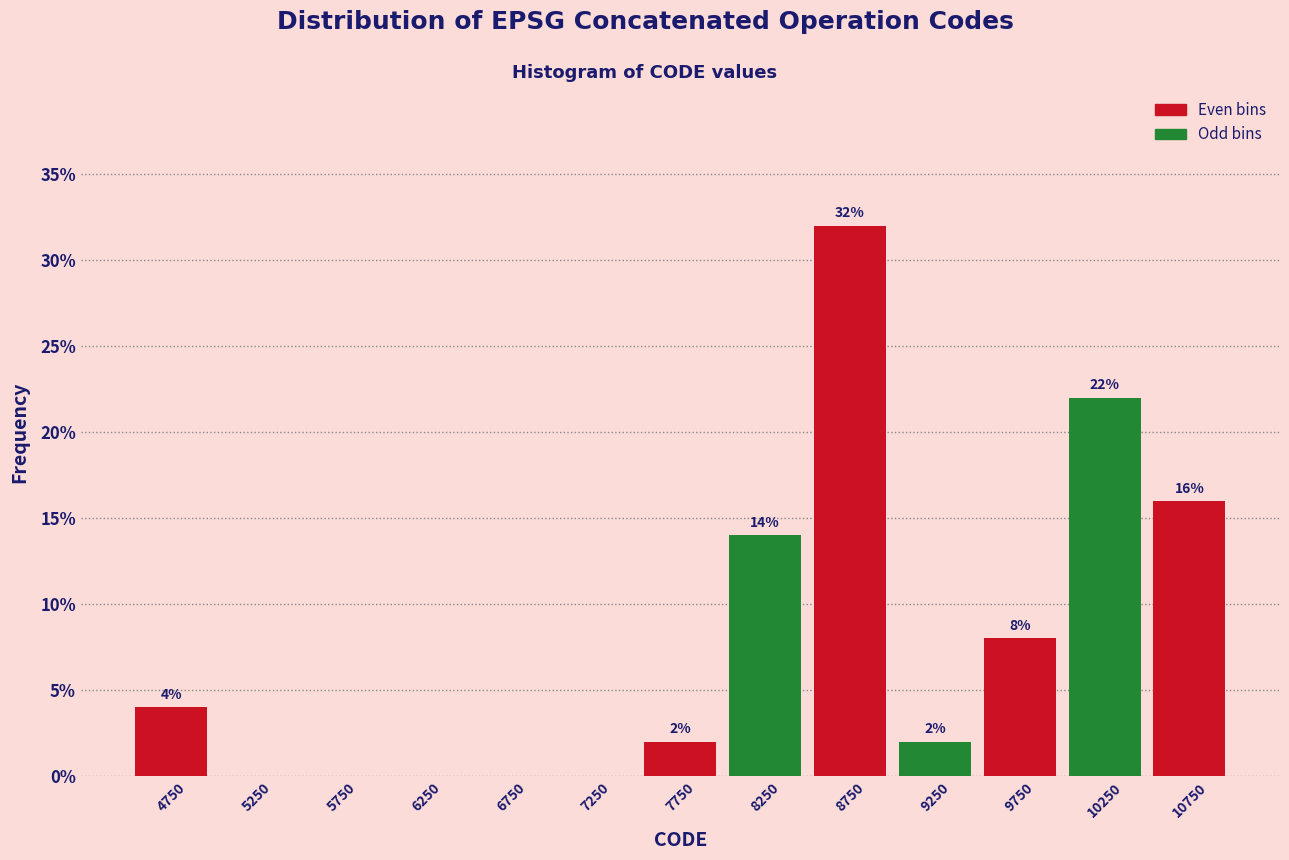

Over which range of the x-axis is the bar tallest?

8500 to 9000